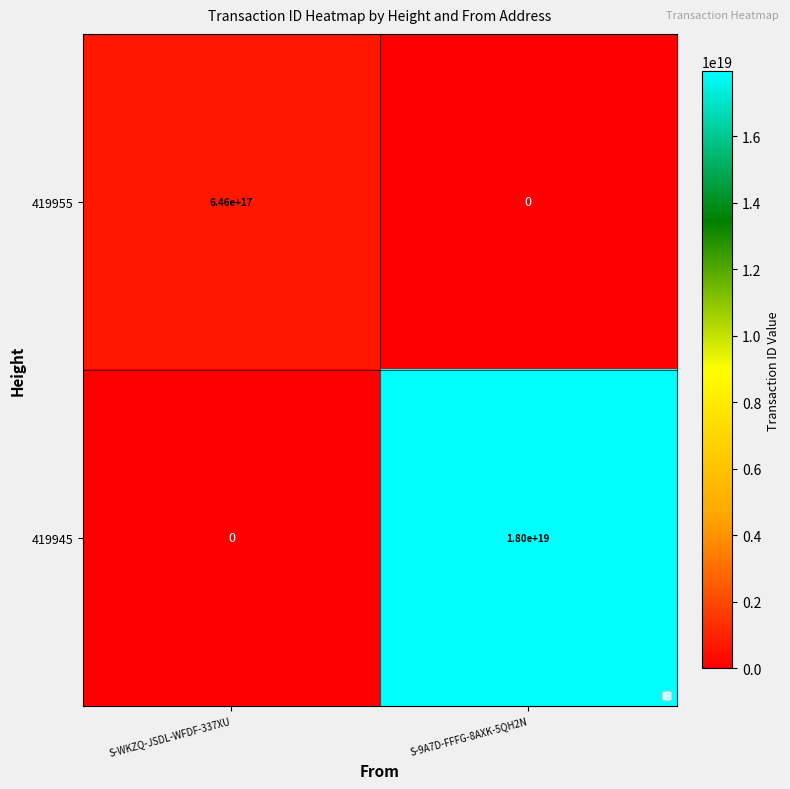

Which label corresponds to the largest value in the chart?

S-9A7D-FFFG-8AXK-5QH2N